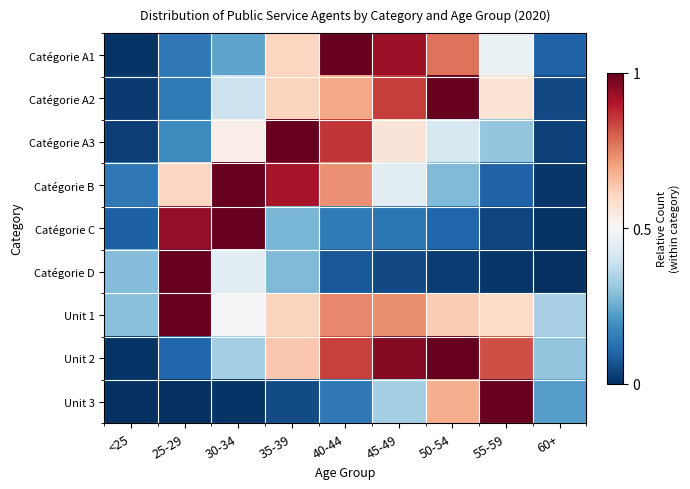

At 60+, list the series in order from largest to smallest.

Unit 1, Unit 2, Unit 3, Catégorie A1, Catégorie A2, Catégorie A3, Catégorie B, Catégorie C, Catégorie D